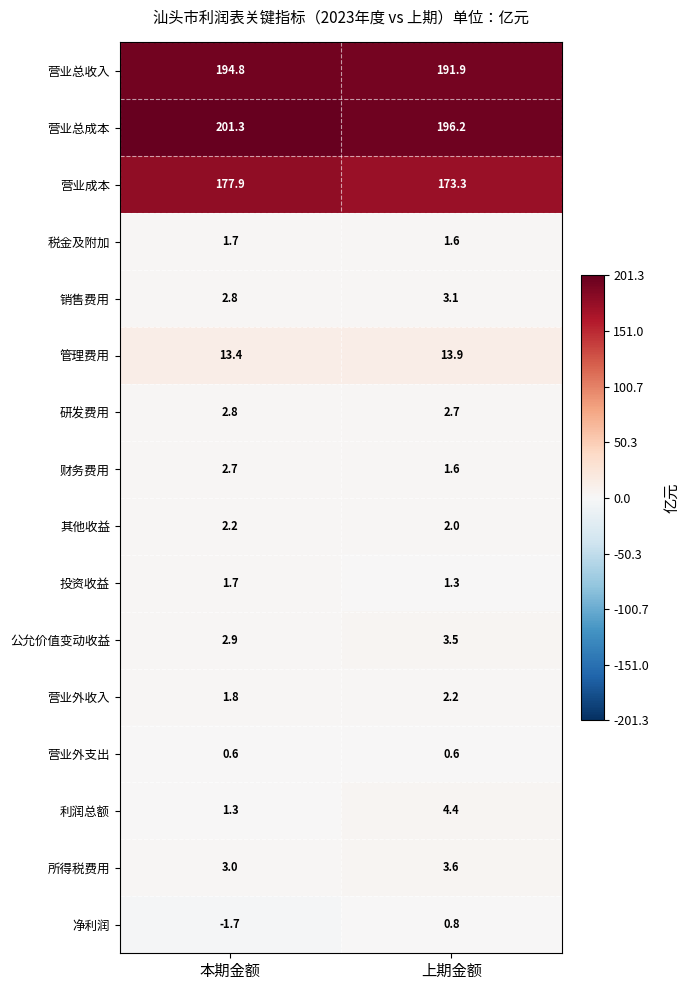

True or false: 管理费用 has a value of 13.9 at 上期金额.

True